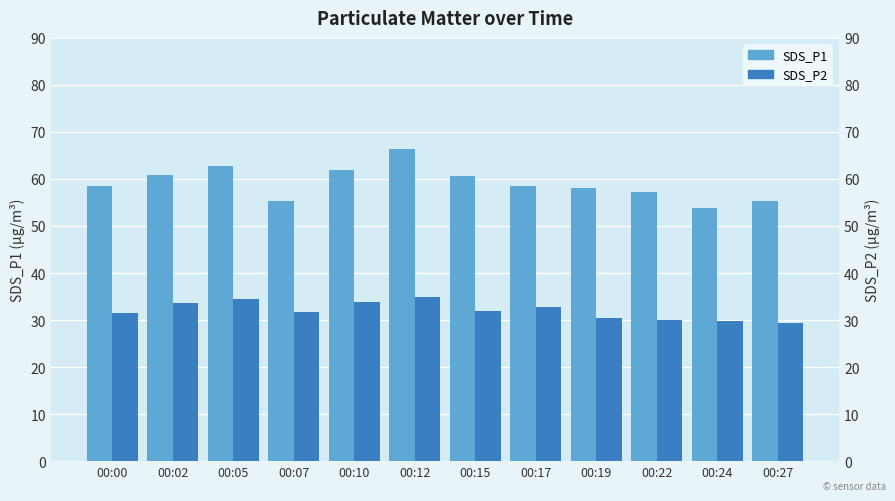

What is the value of the SDS_P1 bar at the 3rd from the left?

62.7